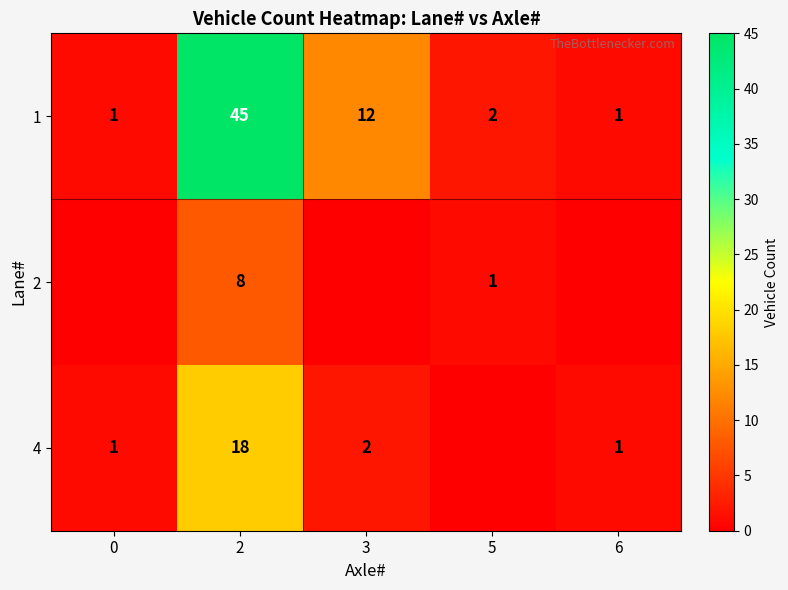

Is it true that 1 equals 2 at 5?

True